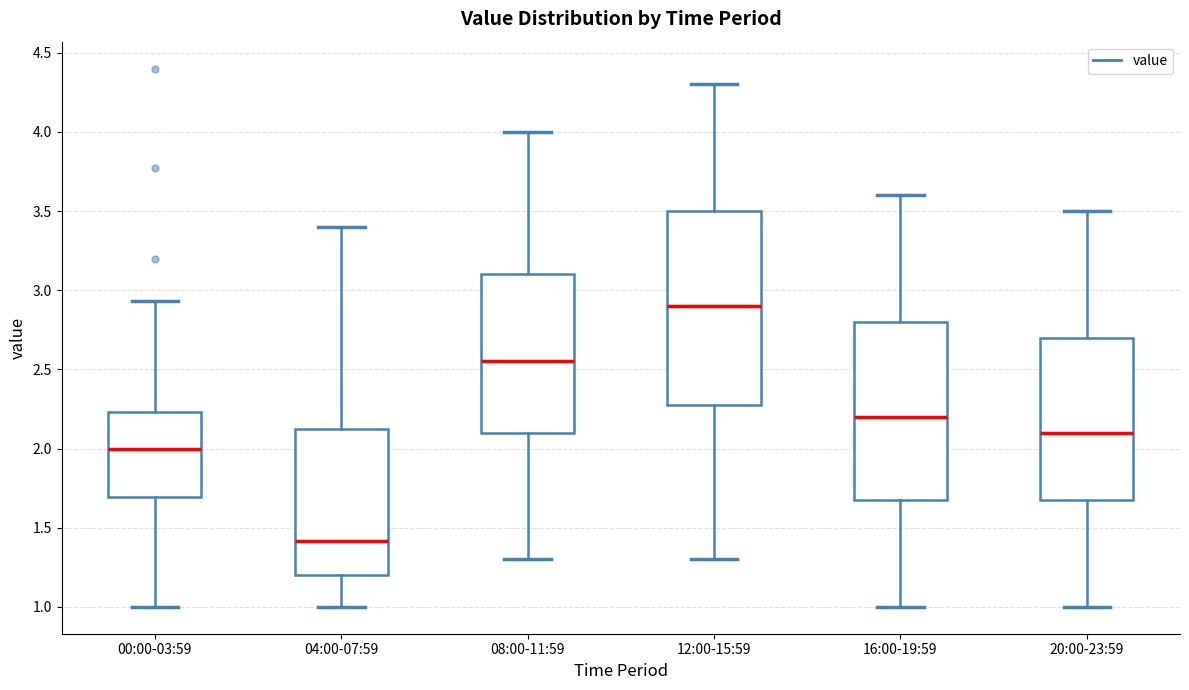

Reading left to right, read every box against the y-axis: the position of its median line, the range the box covers, and the ends of its whiskers. The values are not printed on the chart, so give them approximately, as read against the axis.

00:00-03:59: median 2.00, box 1.70 to 2.25, whiskers 1.00 to 2.95
04:00-07:59: median 1.40, box 1.20 to 2.15, whiskers 1.00 to 3.40
08:00-11:59: median 2.55, box 2.10 to 3.10, whiskers 1.30 to 4.00
12:00-15:59: median 2.90, box 2.30 to 3.50, whiskers 1.30 to 4.30
16:00-19:59: median 2.20, box 1.70 to 2.80, whiskers 1.00 to 3.60
20:00-23:59: median 2.10, box 1.70 to 2.70, whiskers 1.00 to 3.50